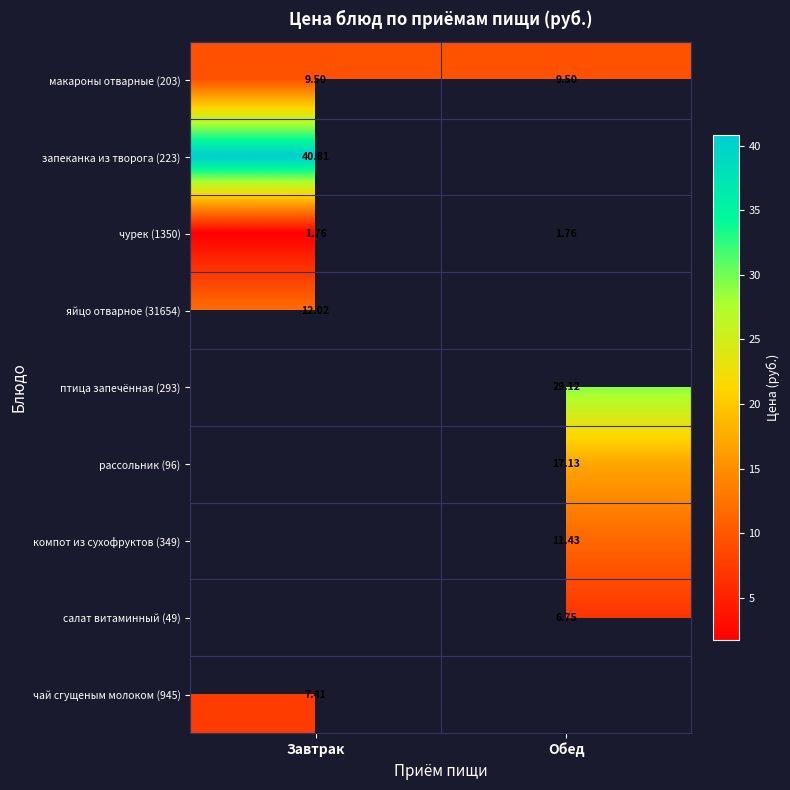

What is the smallest value displayed?

1.8